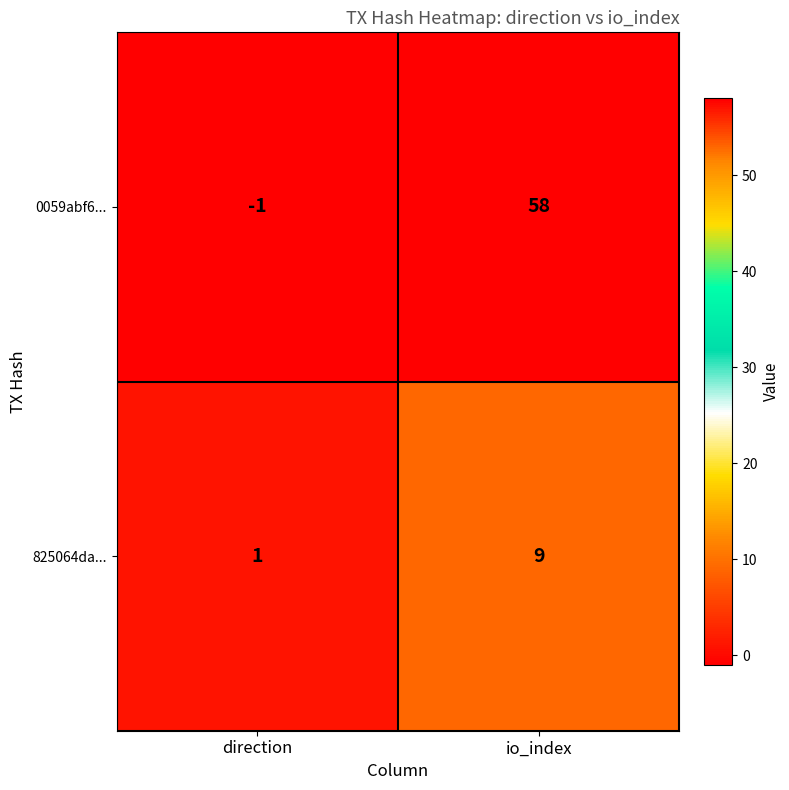

Which category has the lowest value across all series?

direction